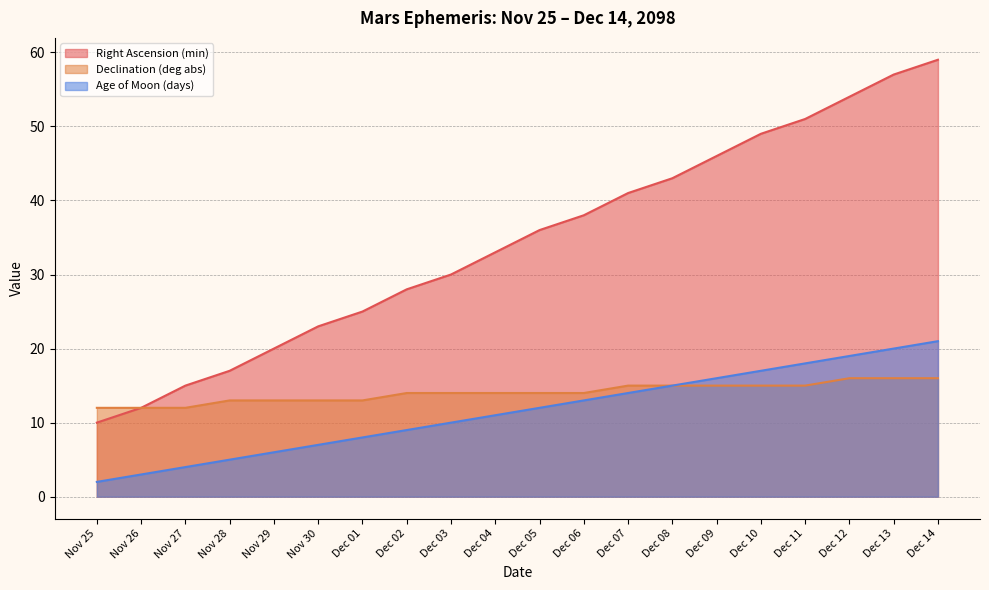

At which label is Age of Moon (days) closest to 11?

Dec 04